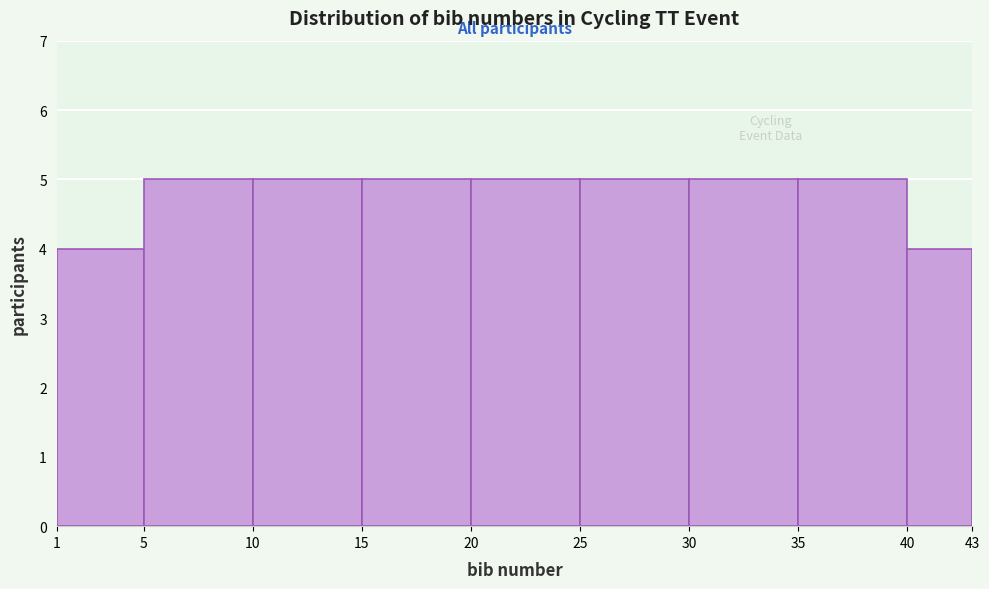

What is the height of the bar covering 15 to 20 on the x-axis? The values are not printed on the chart, so give them approximately, as read against the axis.

5